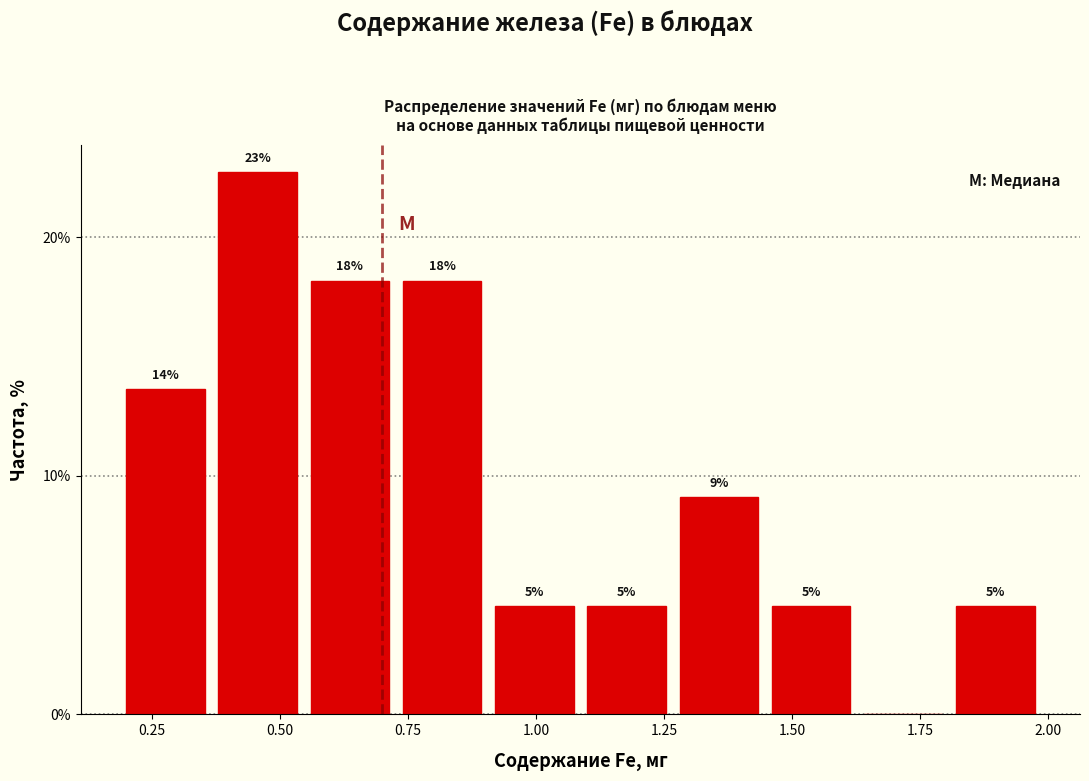

Read against the x-axis, roughly where is the centre of the tallest bar?

0.45